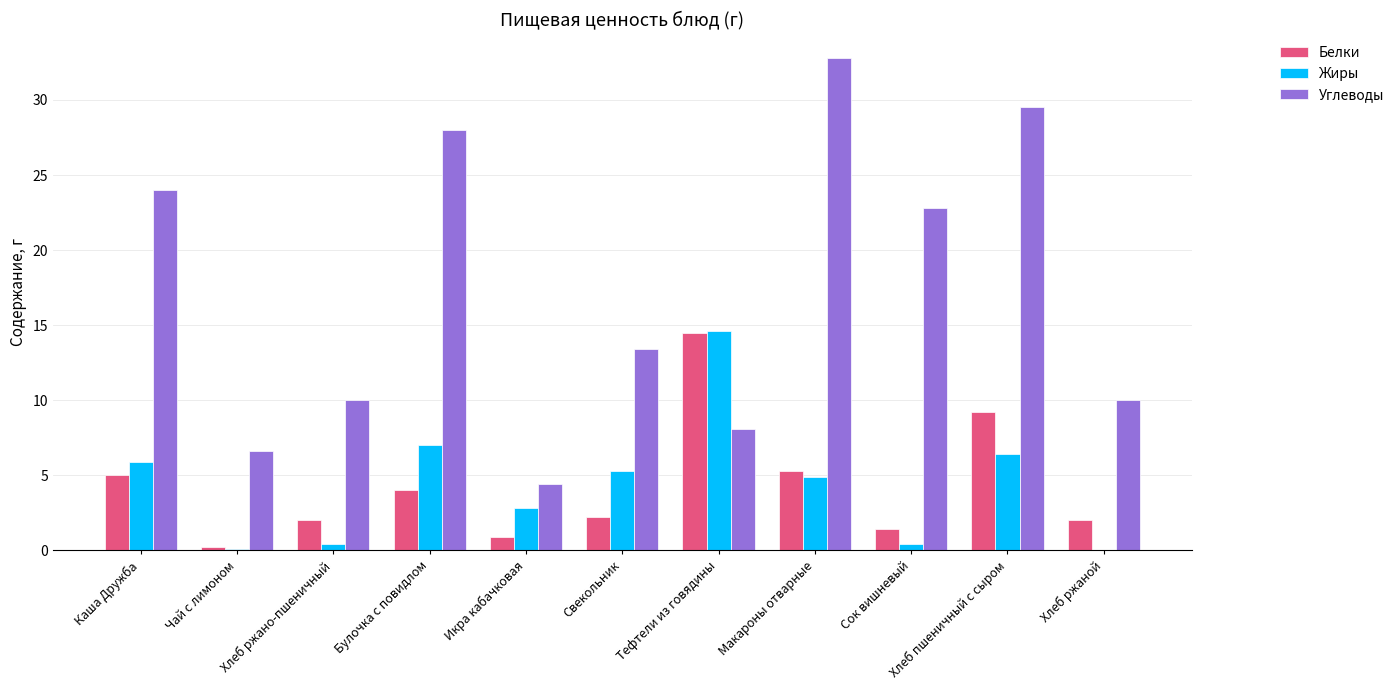

Which series changed the most between Чай с лимоном and Булочка с повидлом?

Углеводы